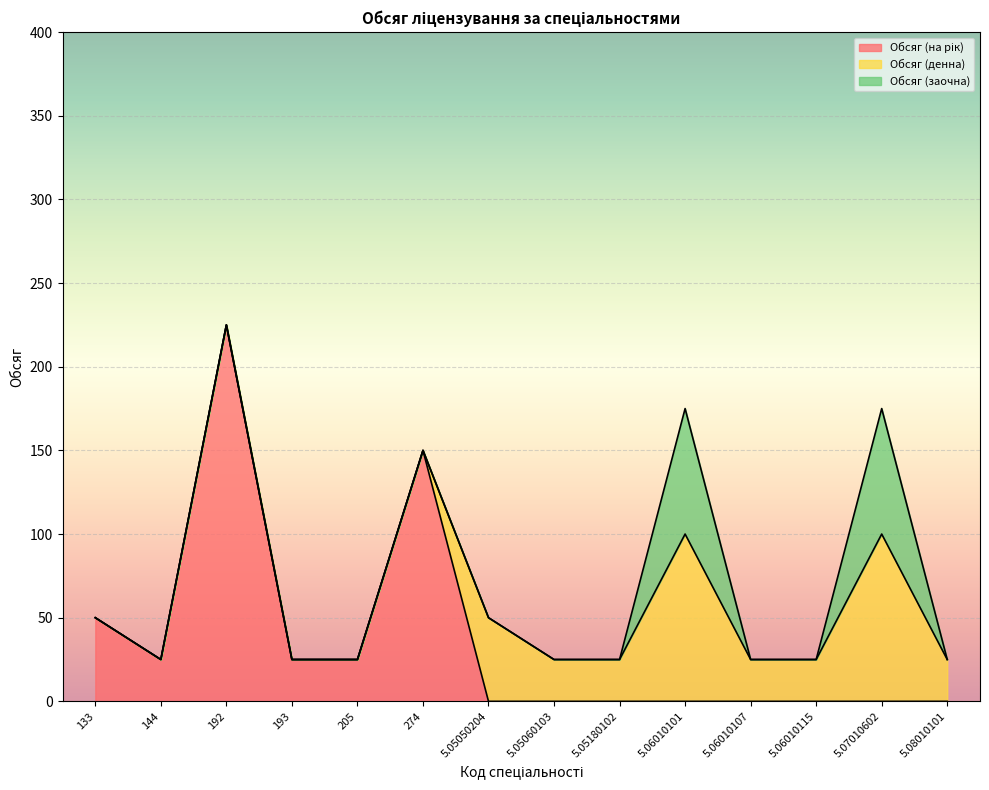

What is the total value across all series at 5.06010107?

25